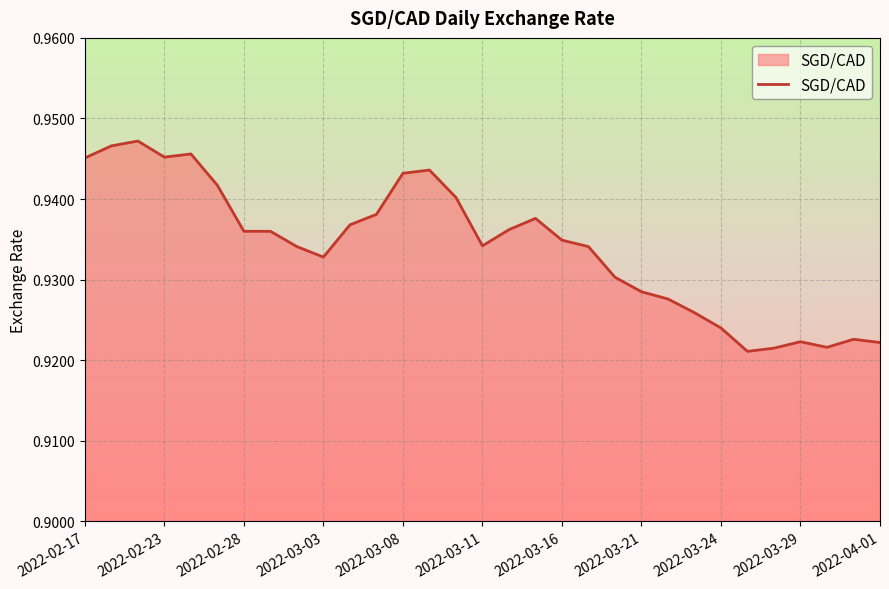

Does the chart display data point markers on the line(s)?

No